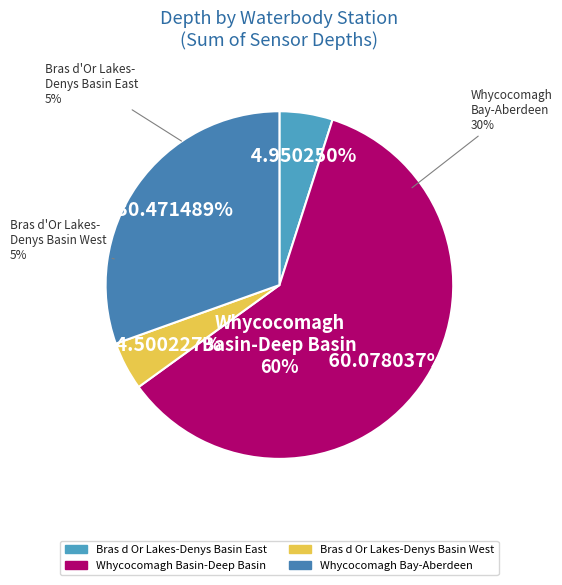

Which category has the biggest portion of the pie?

Whycocomagh Basin-Deep Basin (39.5)